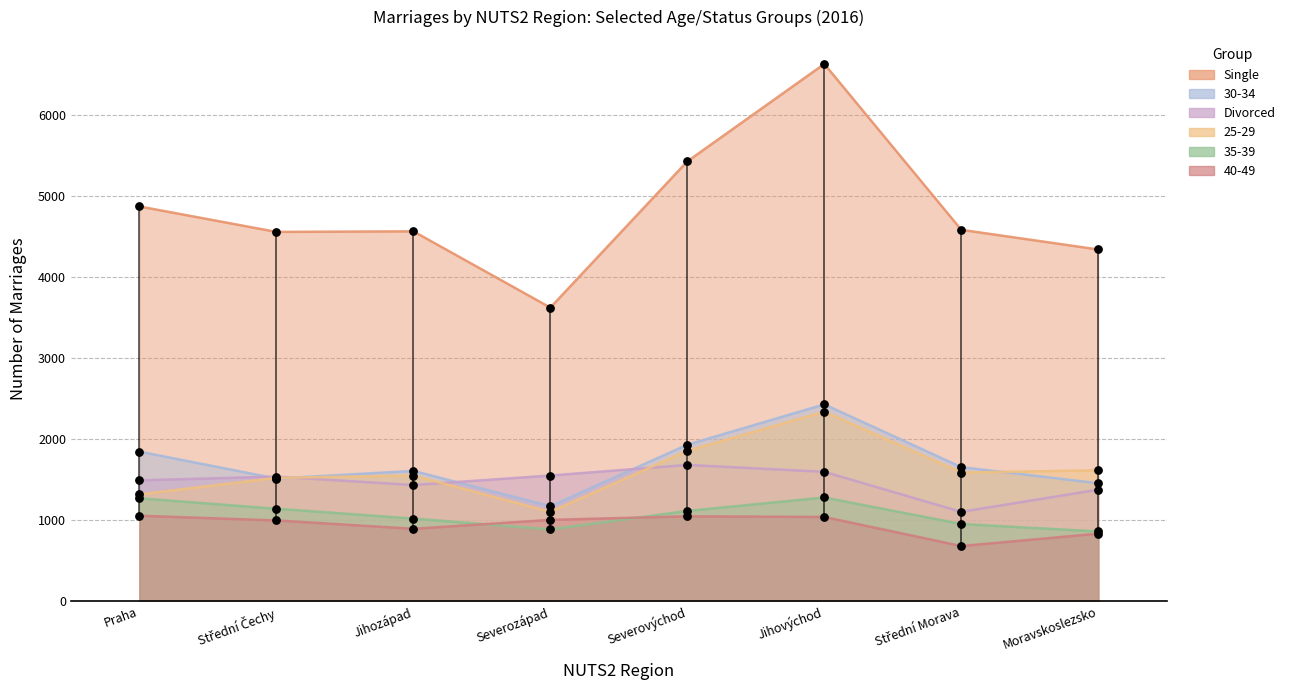

Which series reaches the minimum Y coordinate?

40-49